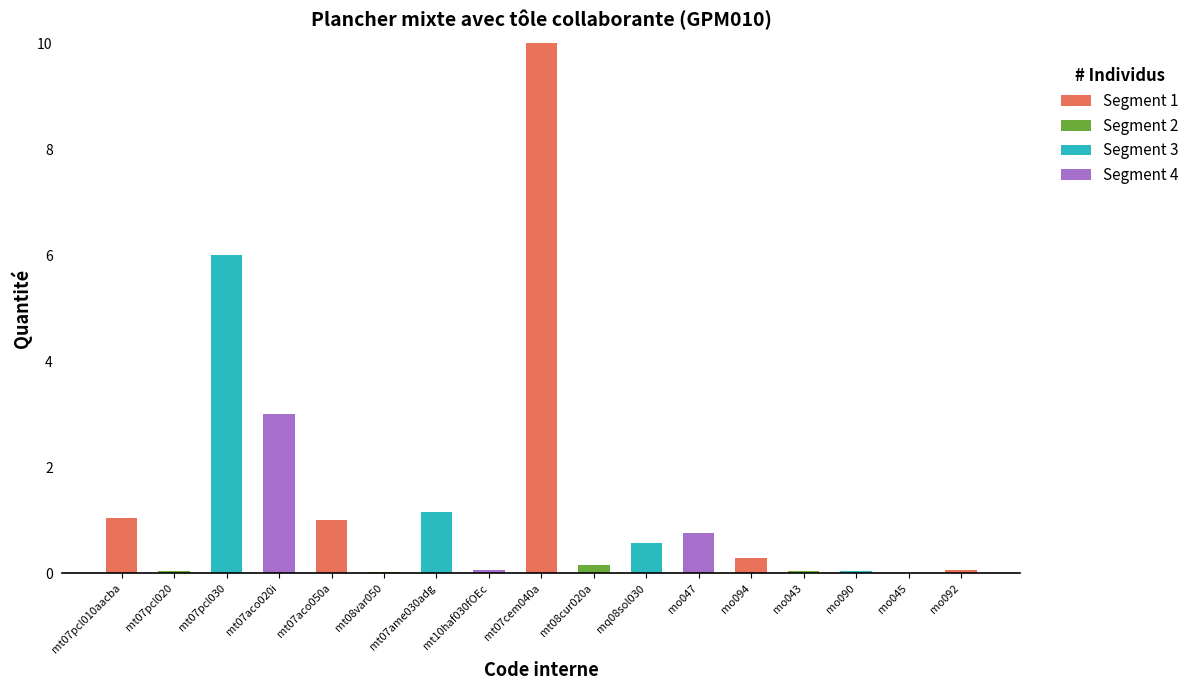

True or false: Segment 1 has a value of -4.7 at mq08sol030.

False